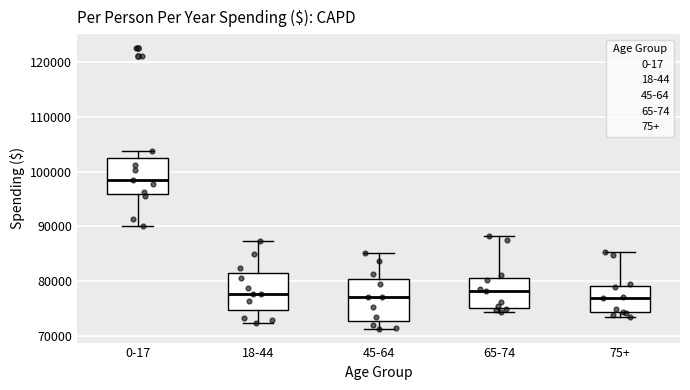

Reading left to right, read every box against the y-axis: the position of its median line, the range the box covers, and the ends of its whiskers. The values are not printed on the chart, so give them approximately, as read against the axis.

0-17: median 98000, box 96000 to 103000, whiskers 90000 to 104000
18-44: median 78000, box 75000 to 82000, whiskers 72000 to 87000
45-64: median 77000, box 73000 to 80000, whiskers 71000 to 85000
65-74: median 78000, box 75000 to 81000, whiskers 74000 to 88000
75+: median 77000, box 74000 to 79000, whiskers 73000 to 85000